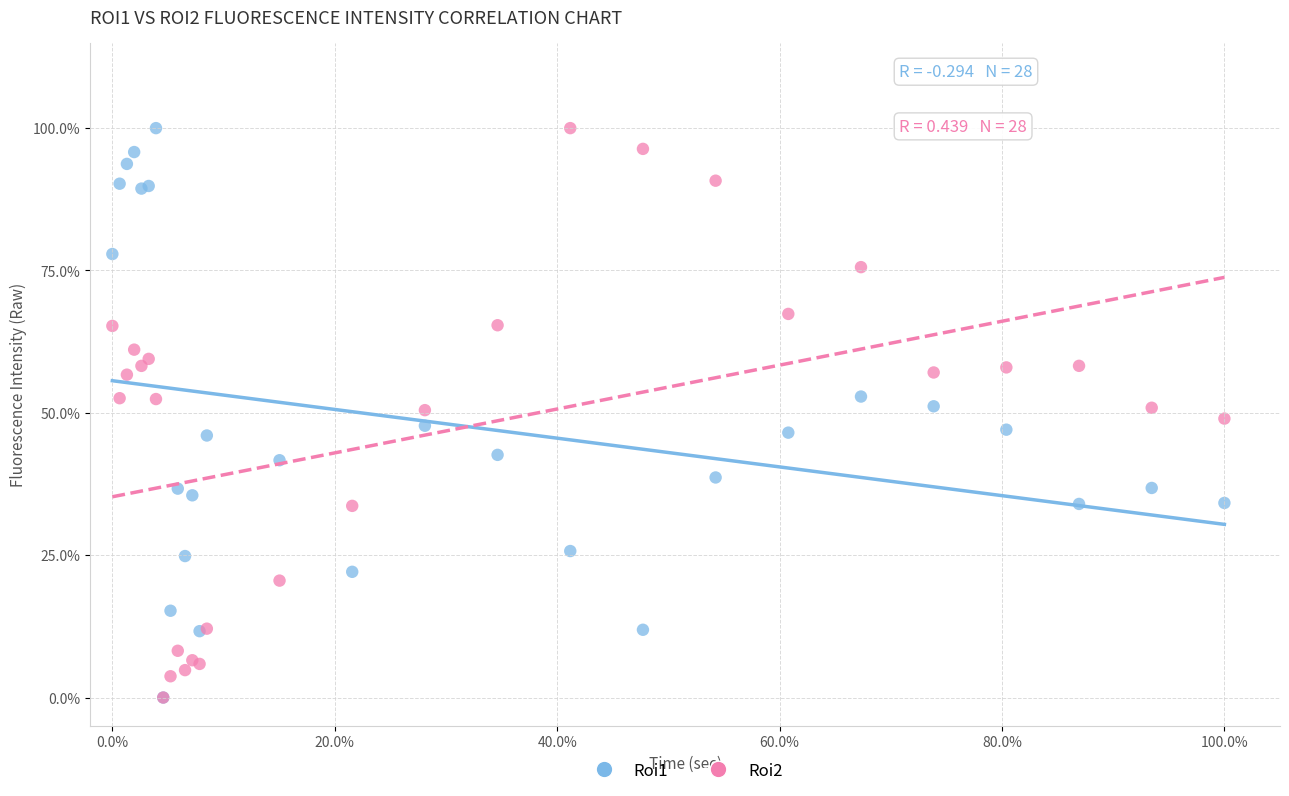

What are all the series names shown in the legend?

Roi1, Roi2